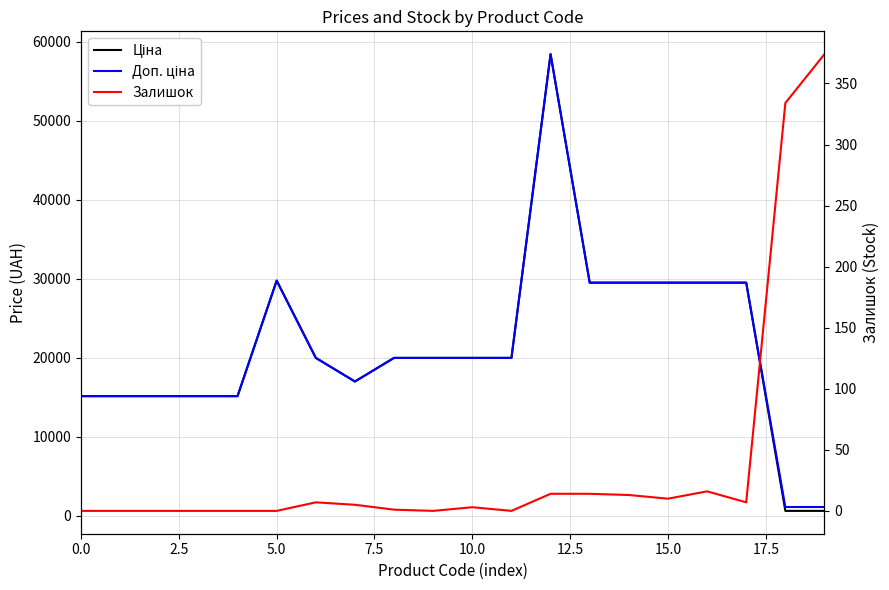

What is the label of the 7th point from the right?

13